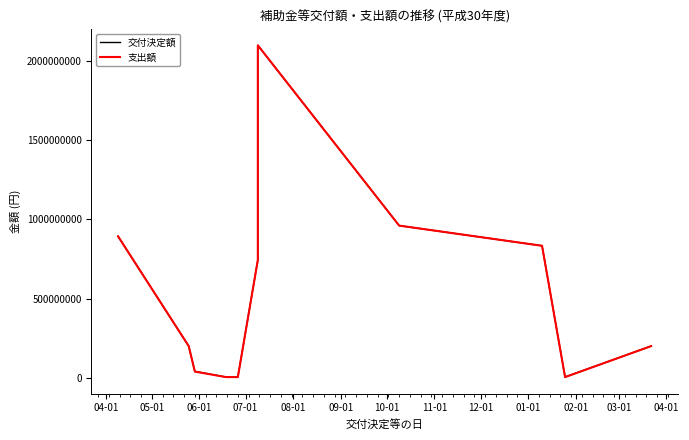

What is the total value across all series at 06-01?

79659000